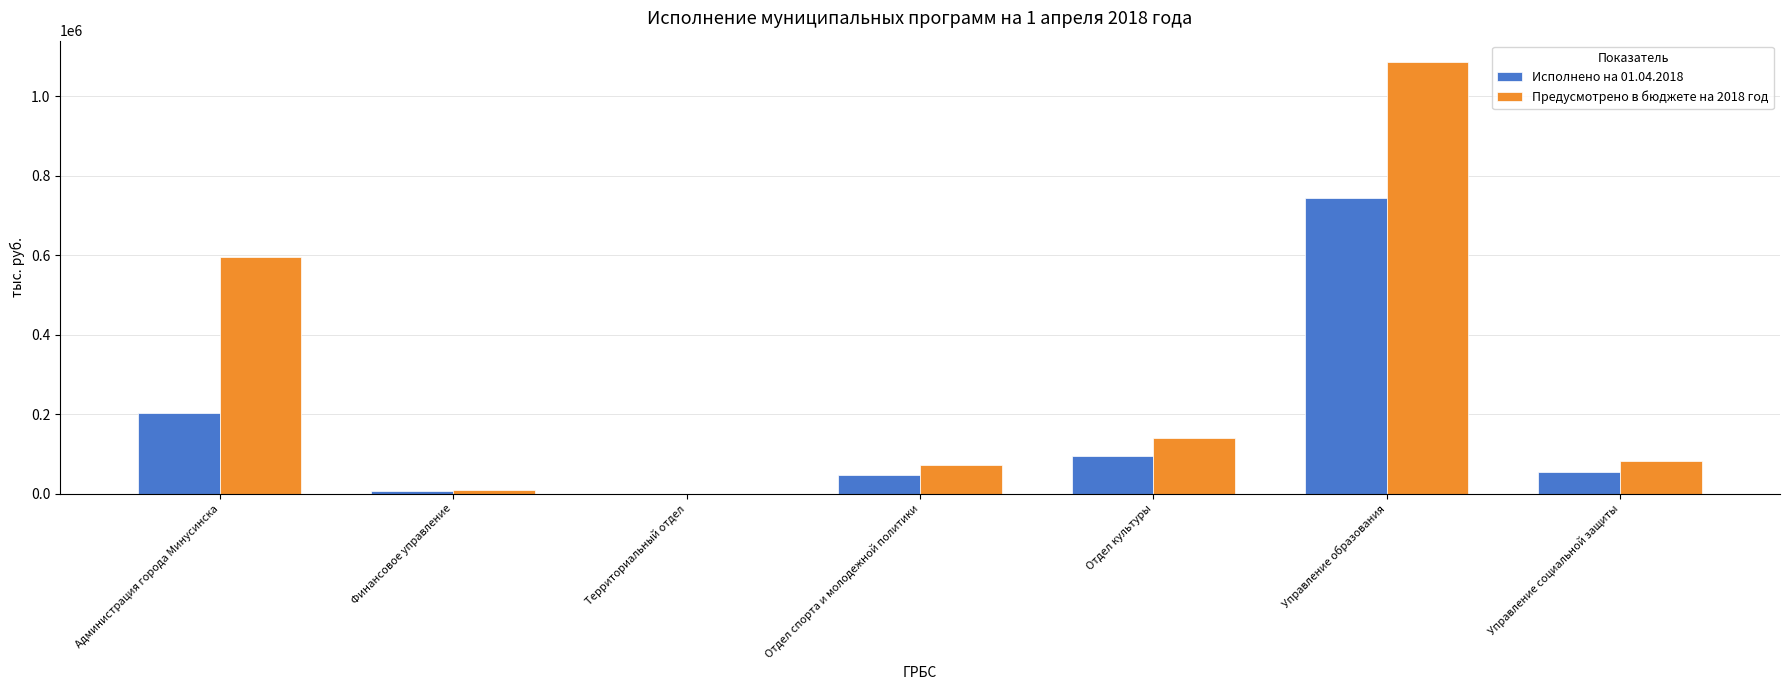

The value of Исполнено на 01.04.2018 at Отдел культуры is 60511.4. True or false?

False